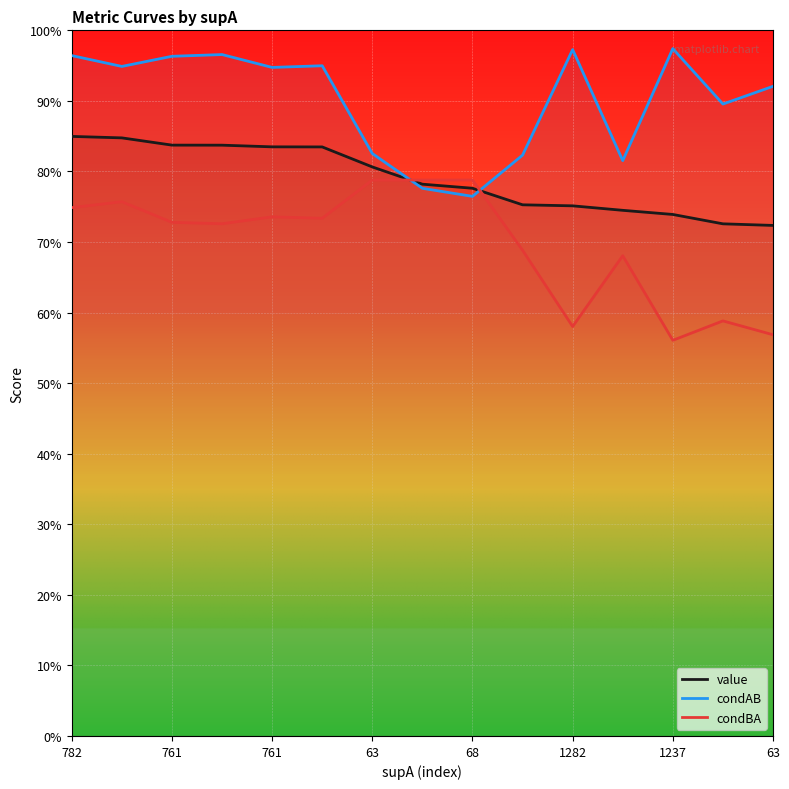

In condBA, how many points are higher than both neighbors (excluding endpoints)?

4